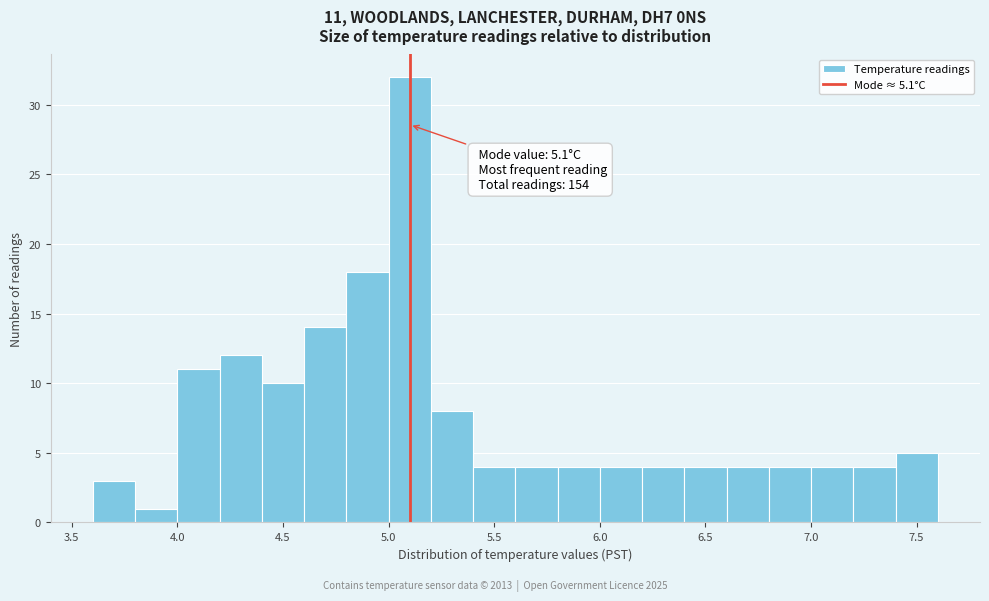

Which range on the x-axis has the tallest bar?

5.0 to 5.2